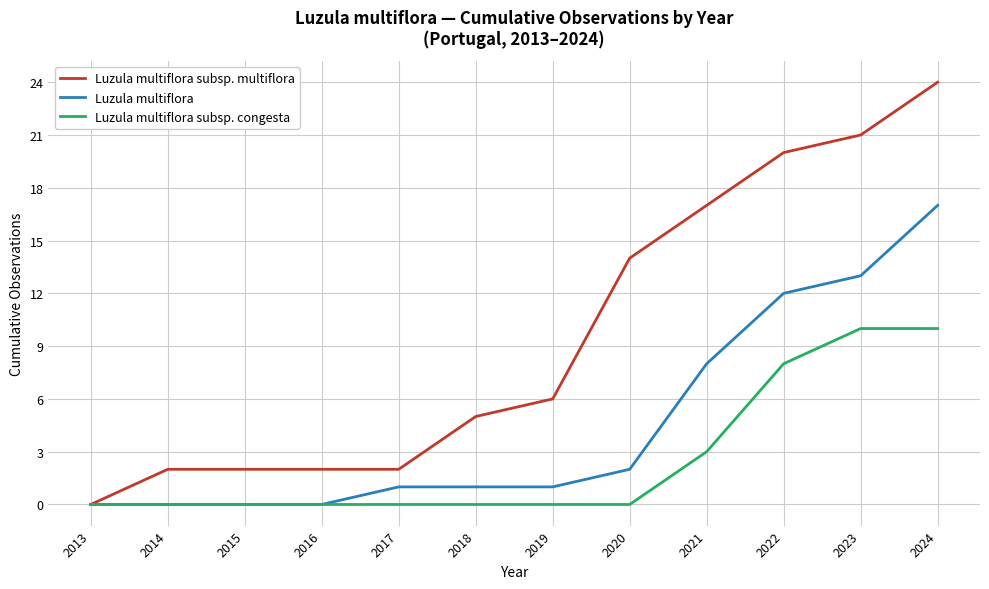

What are all the series names shown in the legend?

Luzula multiflora subsp. multiflora, Luzula multiflora, Luzula multiflora subsp. congesta